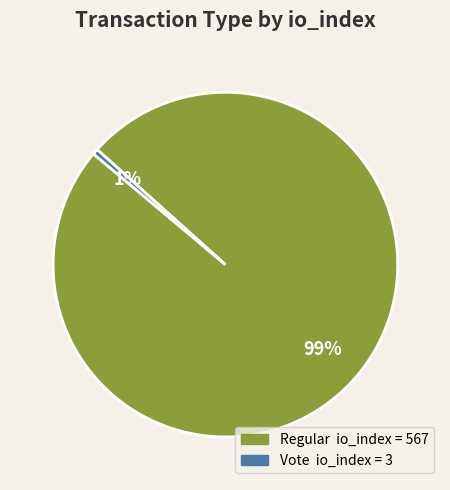

Is there a majority slice in this chart?

Yes